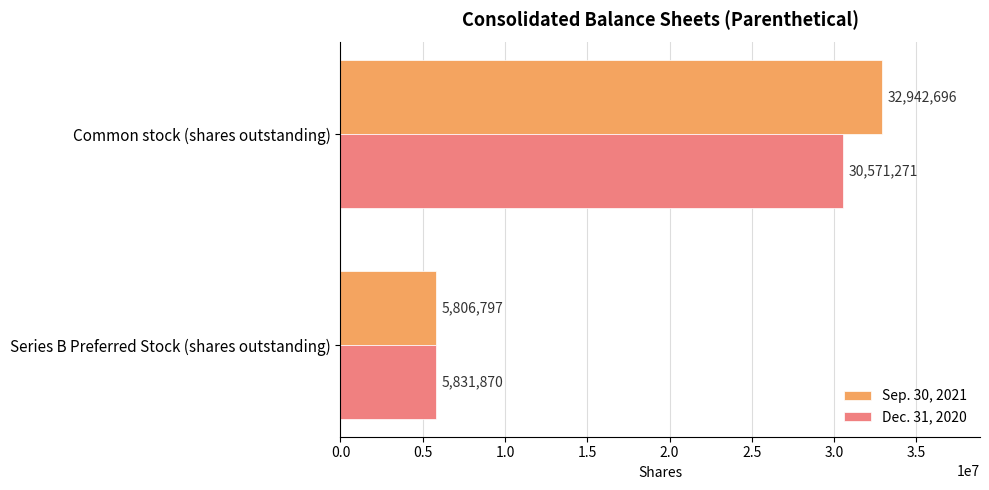

What is the difference between the highest and lowest values at Series B Preferred Stock (shares outstanding)?

25073